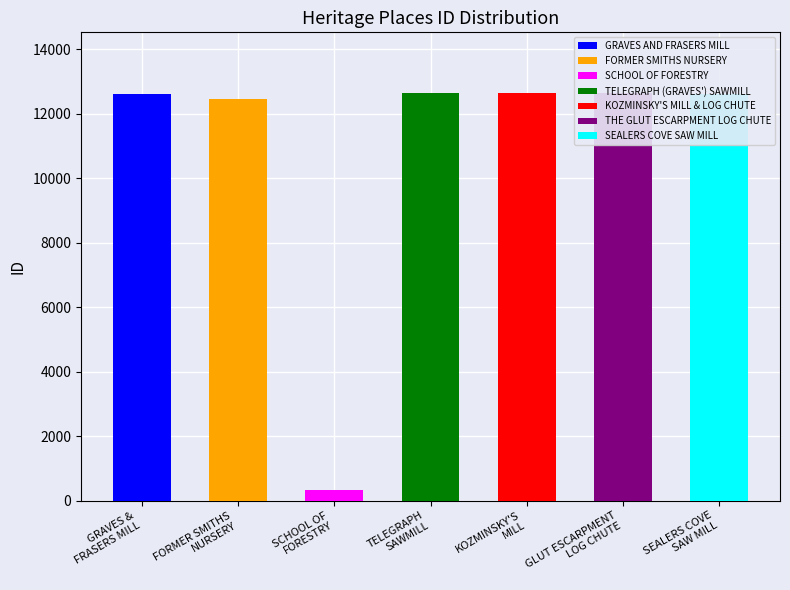

Reading left to right, transcribe all the data shown in this chart.

GRAVES AND FRASERS MILL=12628	FORMER SMITHS NURSERY=12476	SCHOOL OF FORESTRY=326	TELEGRAPH (GRAVES') SAWMILL=12636	KOZMINSKY'S MILL & LOG CHUTE=12633	THE GLUT ESCARPMENT LOG CHUTE=12635	SEALERS COVE SAW MILL=12632